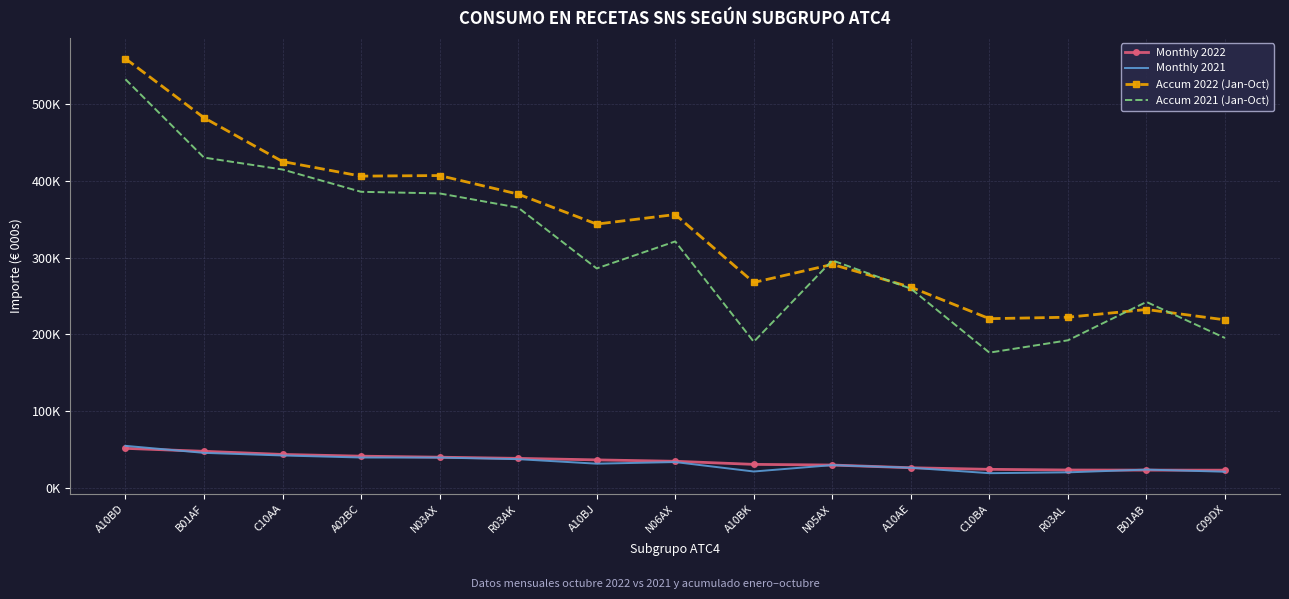

What are all the series names shown in the legend?

Monthly 2022, Monthly 2021, Accum 2022 (Jan-Oct), Accum 2021 (Jan-Oct)